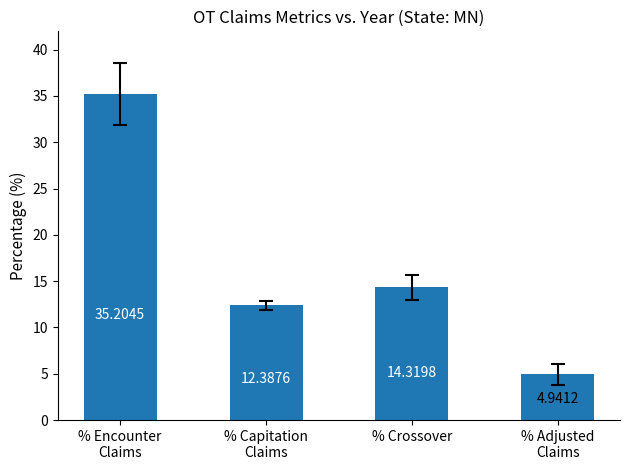

List the labels in order of value, smallest first.

% Adjusted
Claims, % Capitation
Claims, % Crossover, % Encounter
Claims